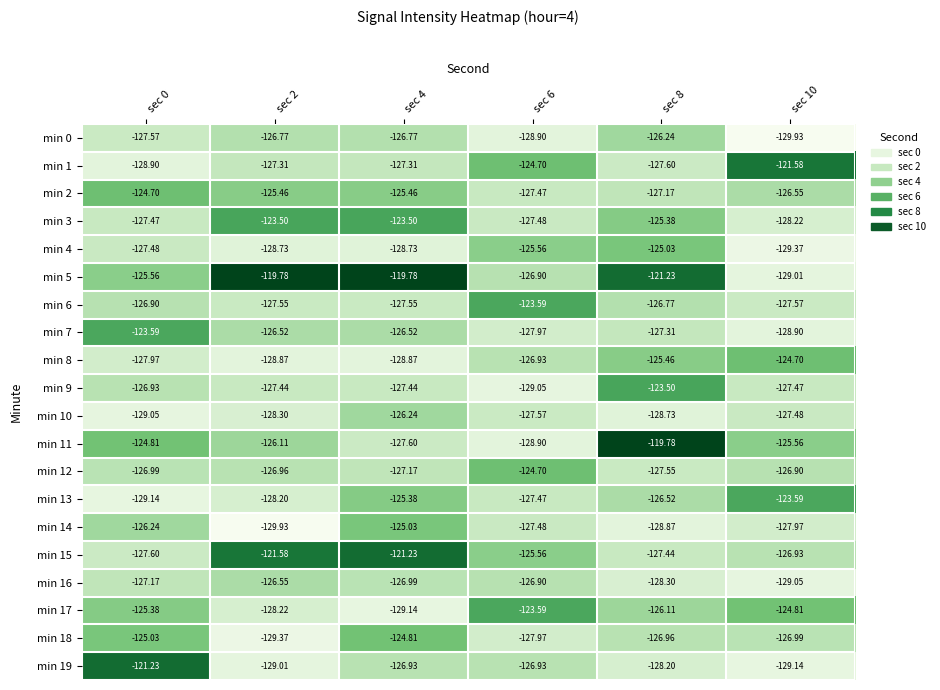

Is the value of min 11 at sec 10 greater than the value of min 1 at sec 8?

Yes